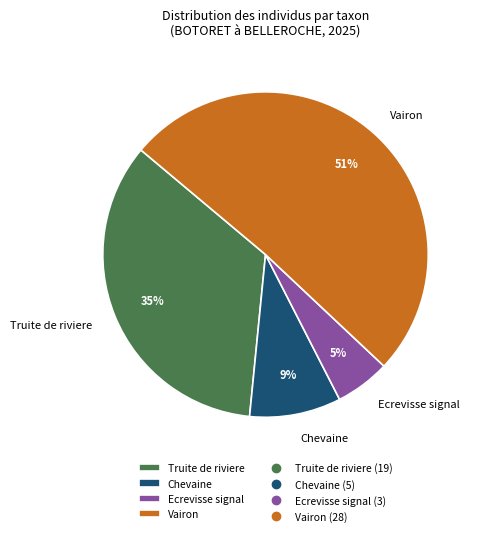

The Ecrevisse signal slice represents 5% of the pie. True or false?

True